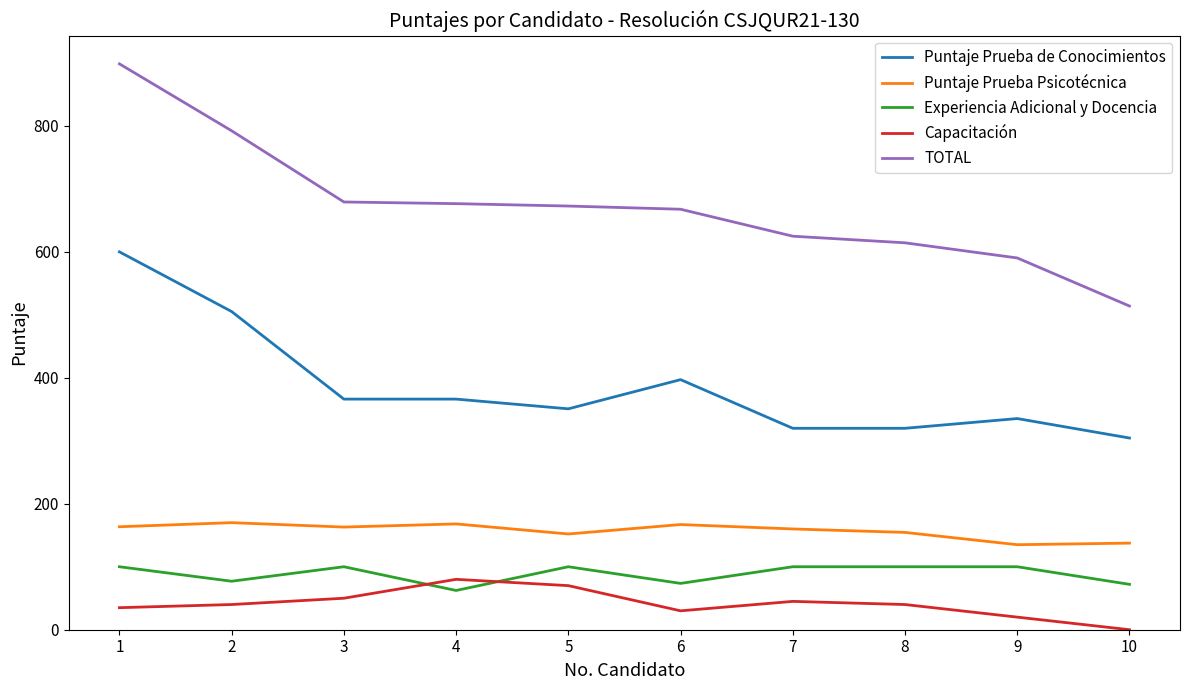

How many intersections are there between Capacitación and Experiencia Adicional y Docencia?

2